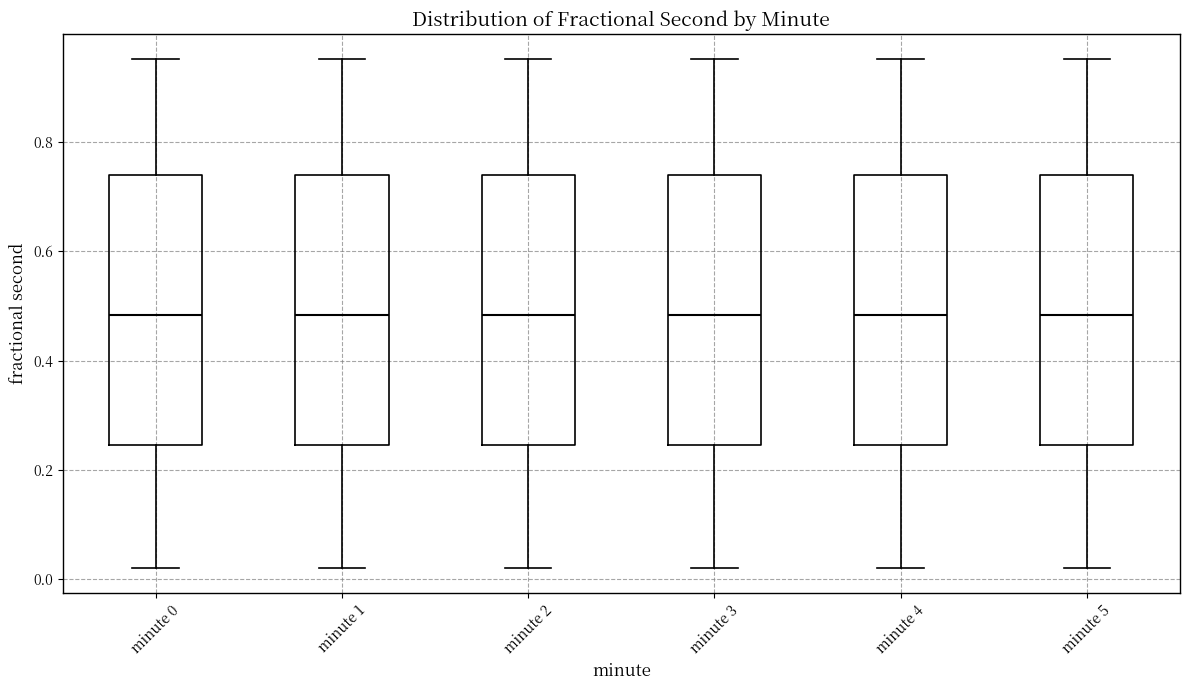

Reading left to right, transcribe this box plot: for each box, give where its median line is, the range the box spans, and where its two whiskers end, as read against the y-axis. The values are not printed on the chart, so give them approximately, as read against the axis.

minute 0: median 0.48, box 0.24 to 0.74, whiskers 0.02 to 0.96
minute 1: median 0.48, box 0.24 to 0.74, whiskers 0.02 to 0.96
minute 2: median 0.48, box 0.24 to 0.74, whiskers 0.02 to 0.96
minute 3: median 0.48, box 0.24 to 0.74, whiskers 0.02 to 0.96
minute 4: median 0.48, box 0.24 to 0.74, whiskers 0.02 to 0.96
minute 5: median 0.48, box 0.24 to 0.74, whiskers 0.02 to 0.96